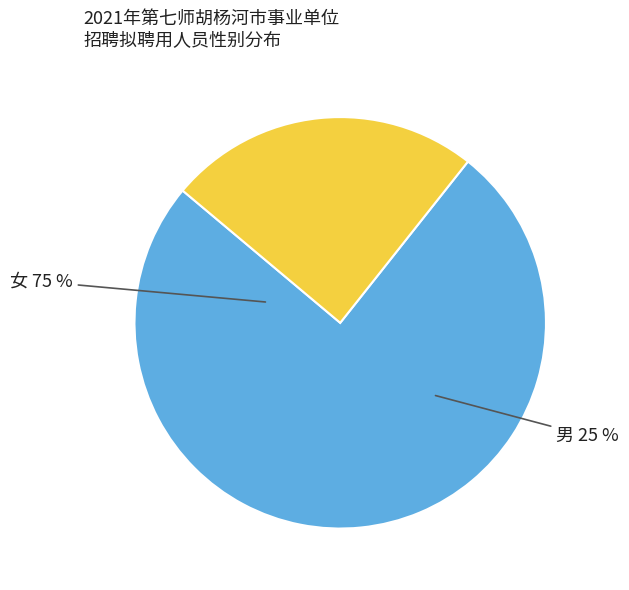

How many slices are in this pie chart?

2